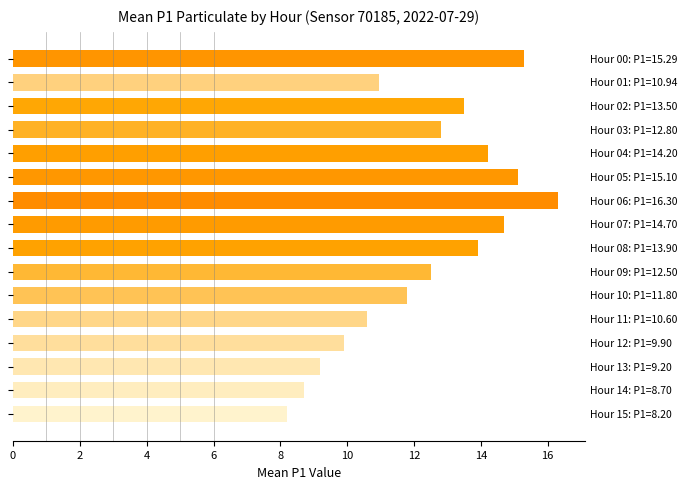

What is the smallest value displayed?

8.2